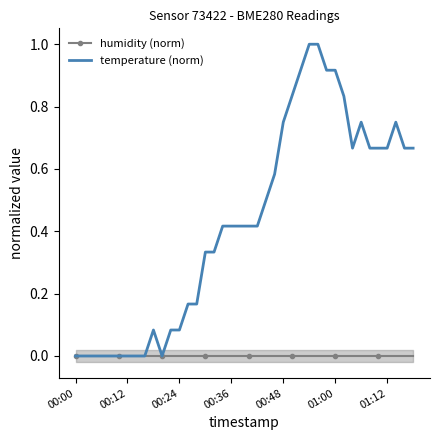

What is the maximum value for temperature (norm)?

1.0